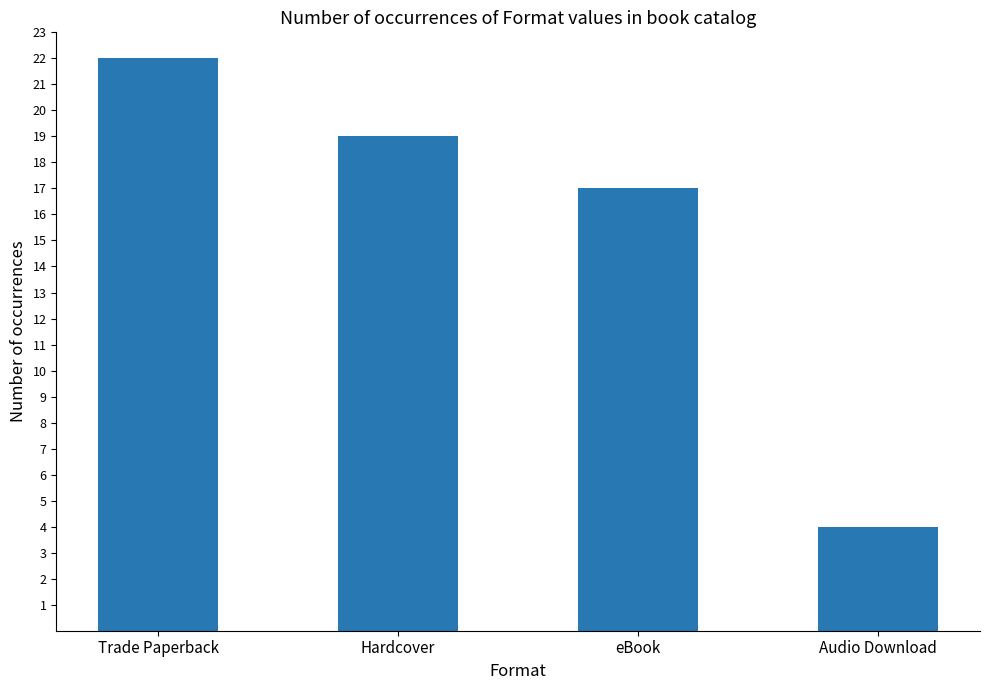

What is the difference between the values at eBook and Hardcover?

2